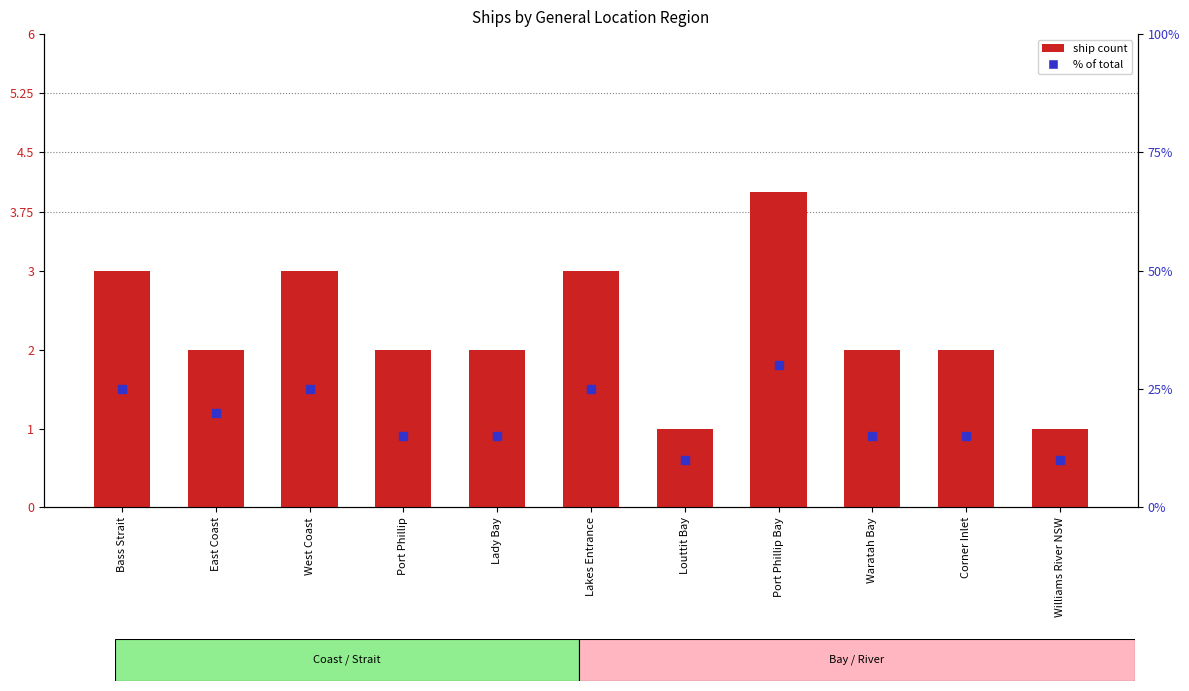

Where does the ship count series first go above 2?

Bass Strait